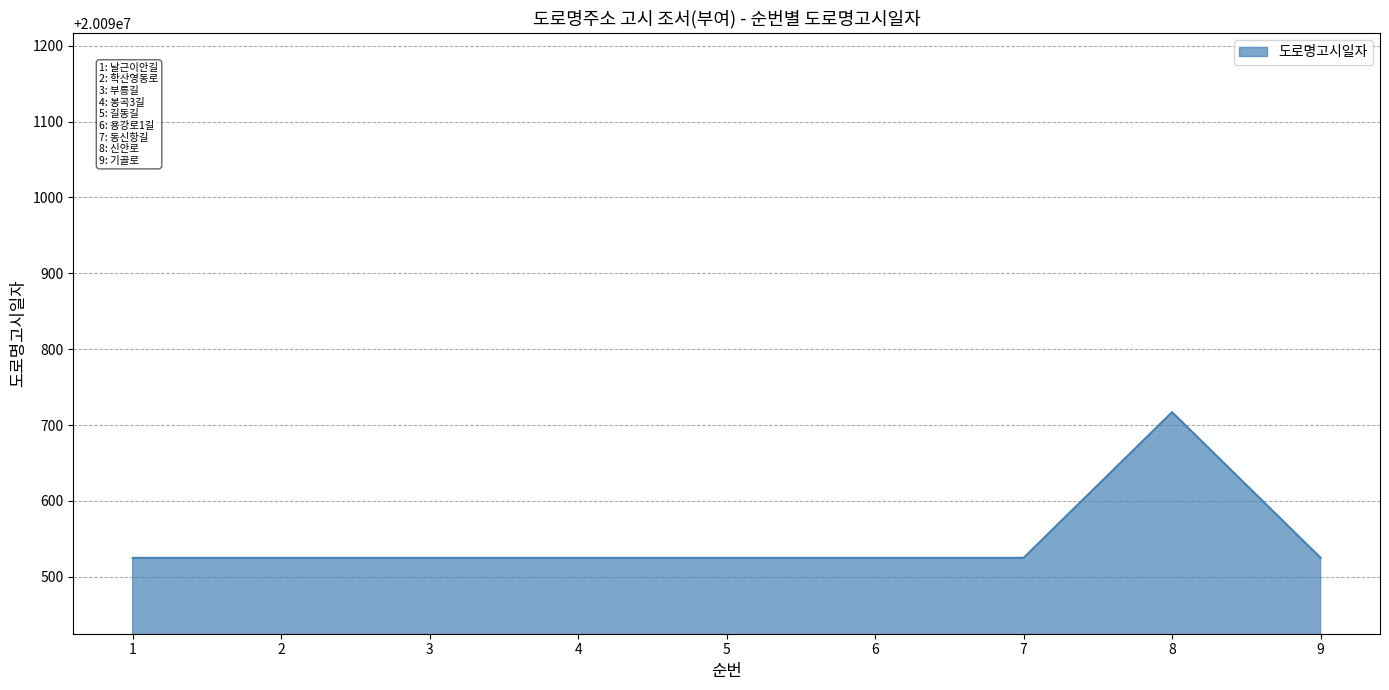

At which category does the chart reach its peak across all series?

8